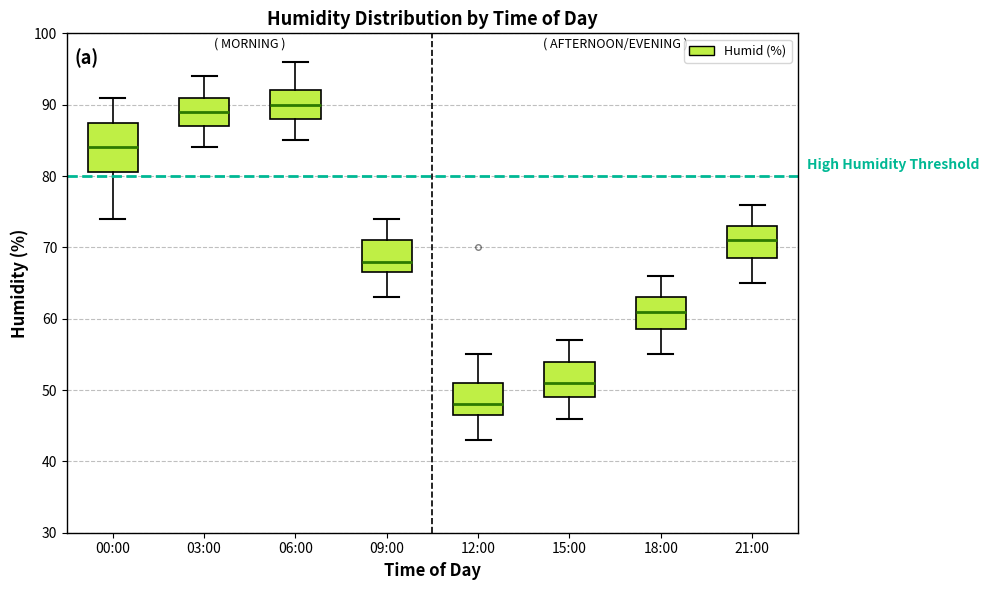

Which box is the tallest, from its lower edge to its upper edge?

00:00